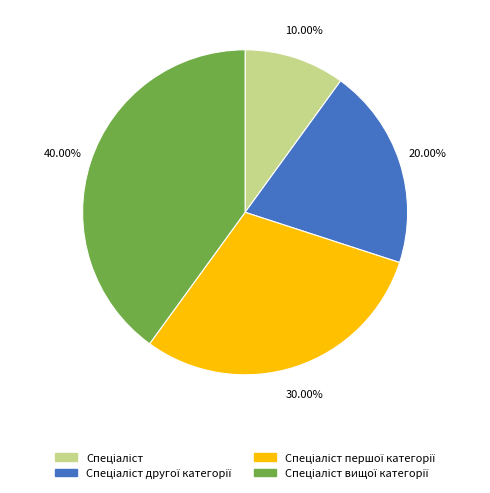

Is there any slice that represents more than half of the pie?

No